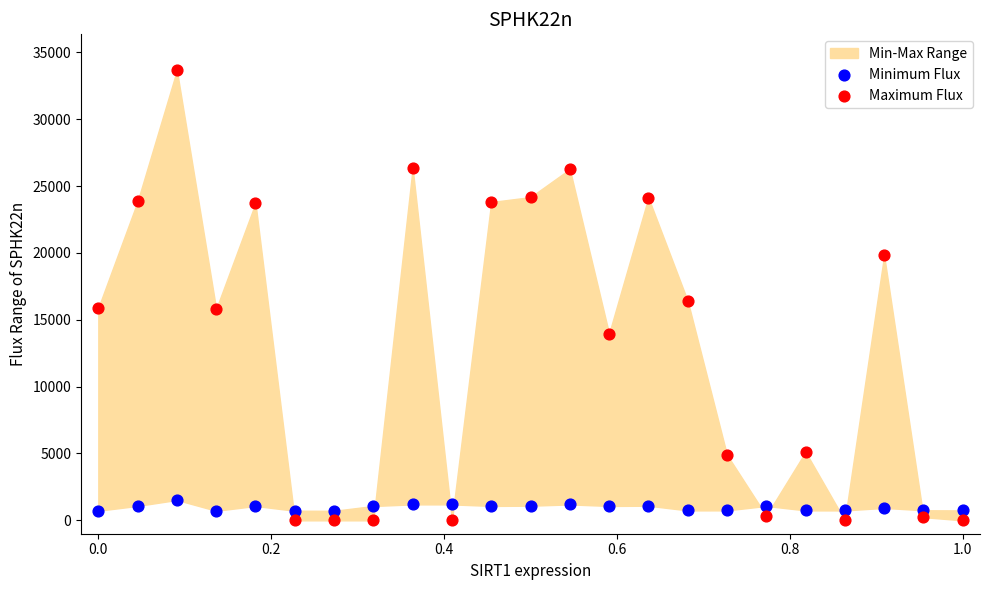

Across all series, what Y value is closest to 16824?

16414.4